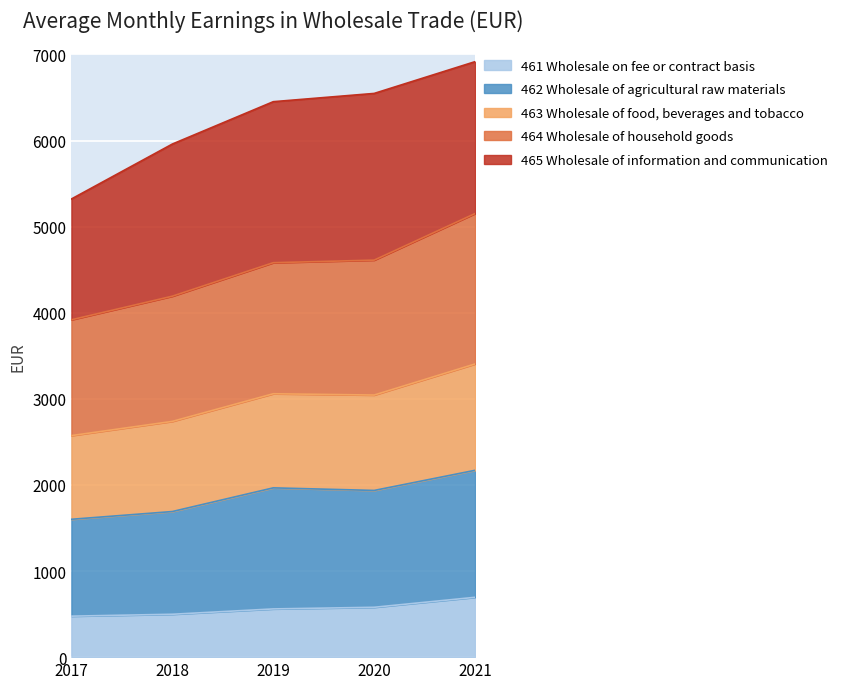

At which label is 462 Wholesale of agricultural raw materials closest to 1885?

2020